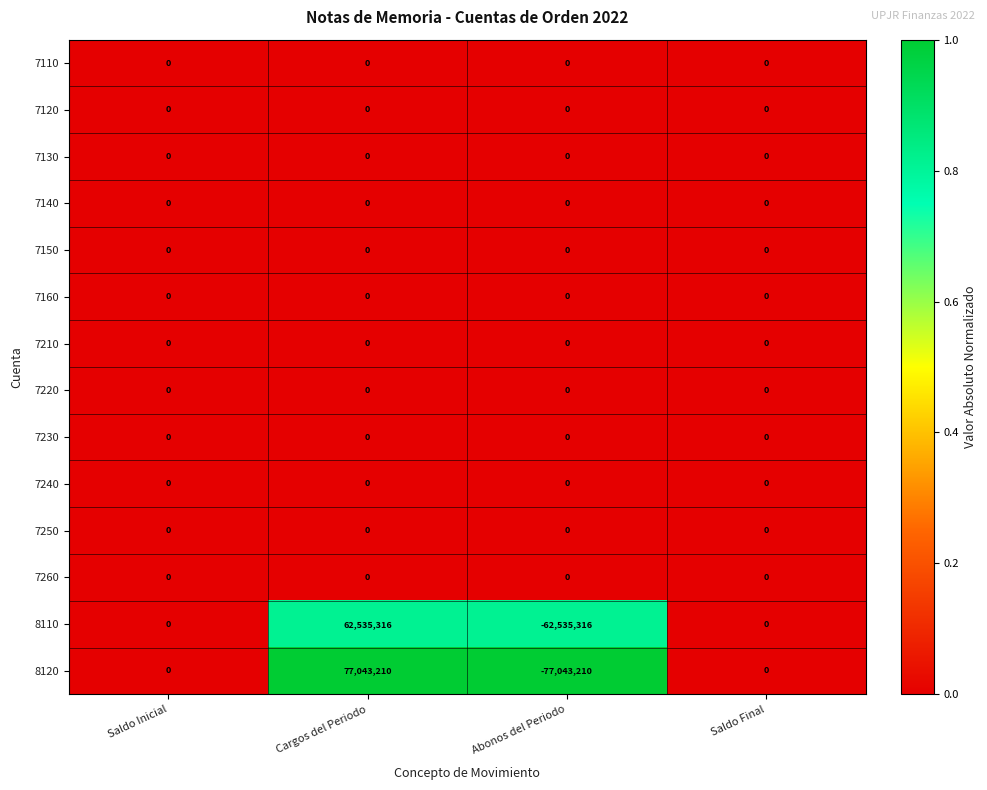

Which series has the widest spread of values?

8120